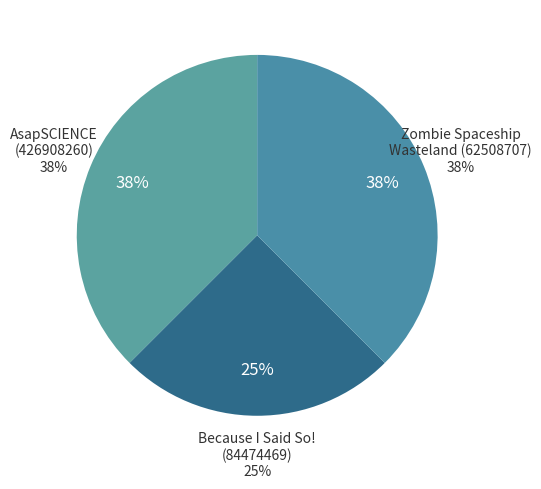

How many slices are in this pie chart?

3